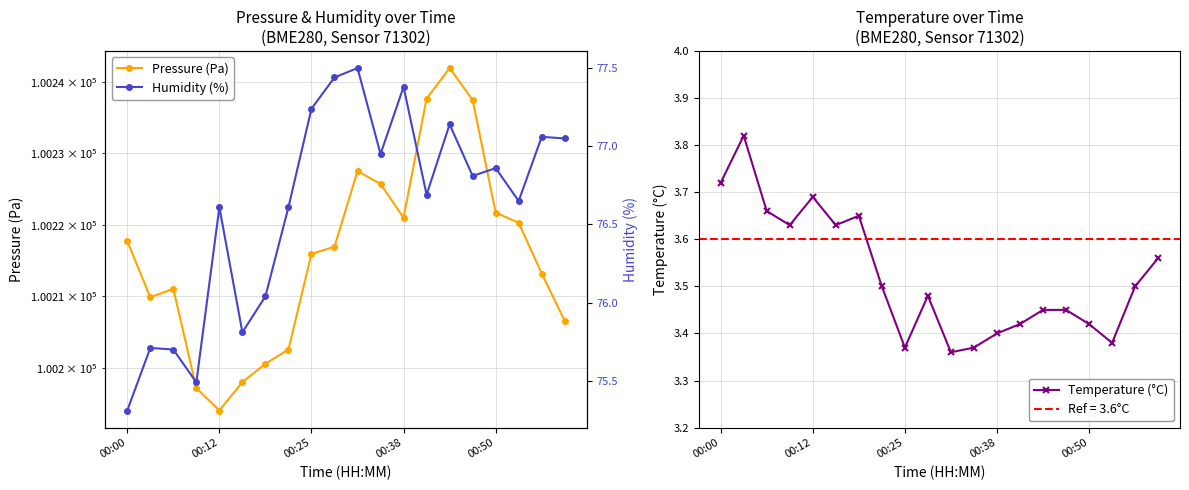

What is the value of the Temperature (°C) point at the 5th from the left?

3.7